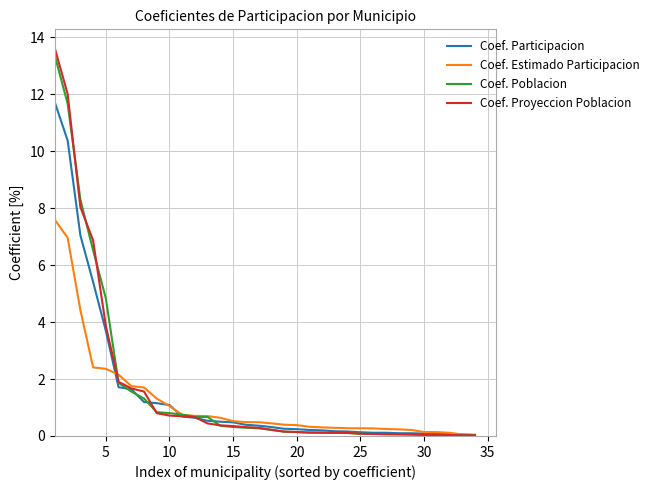

What is the difference between the maximum and second lowest values in the Coef. Participacion series?

11.7